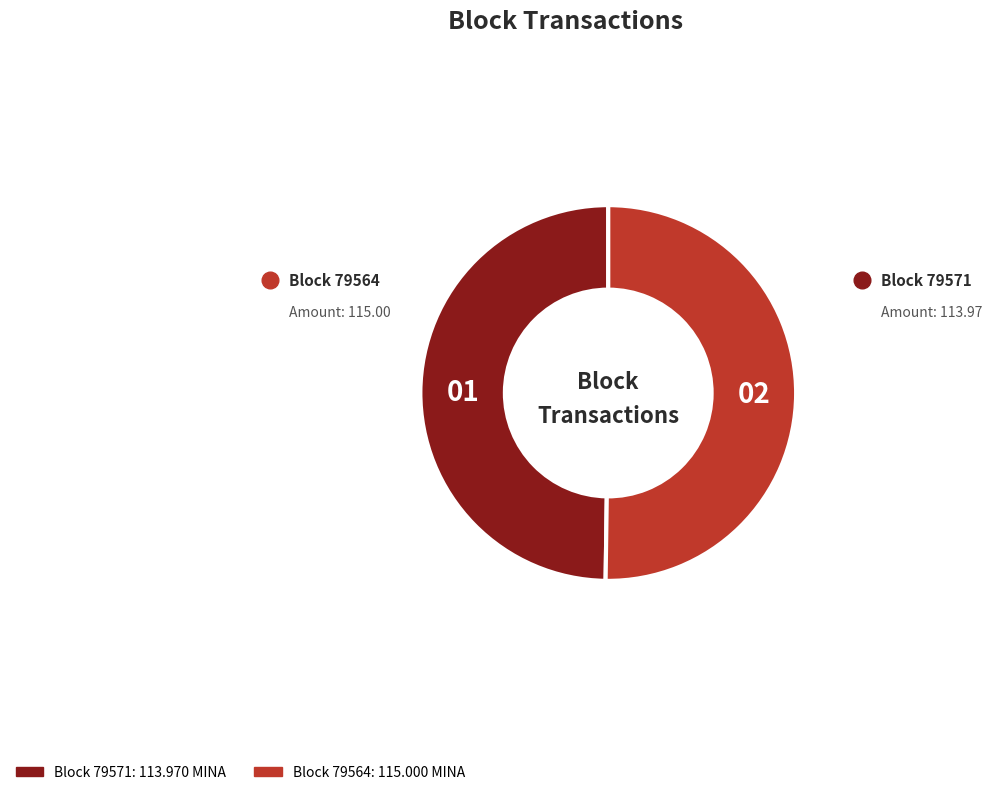

How many segments does this pie chart have?

2